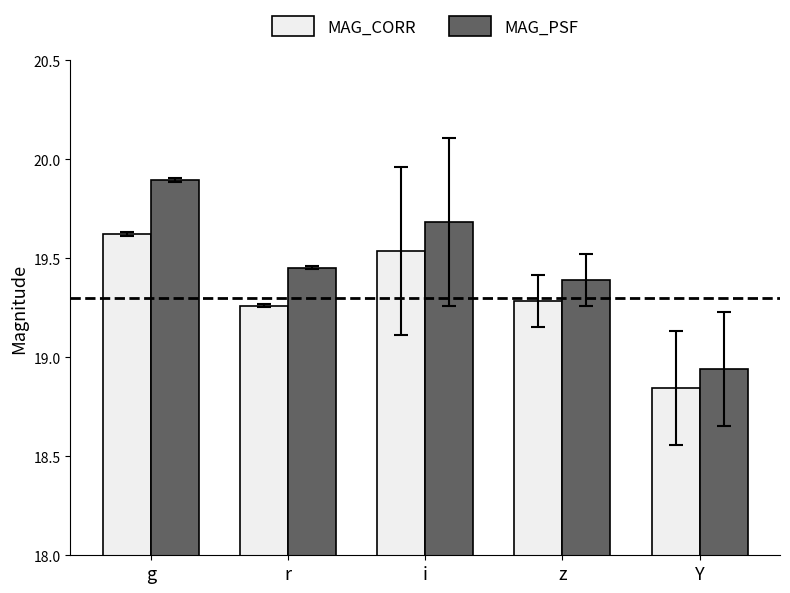

Which series changed the most between i and z?

MAG_PSF